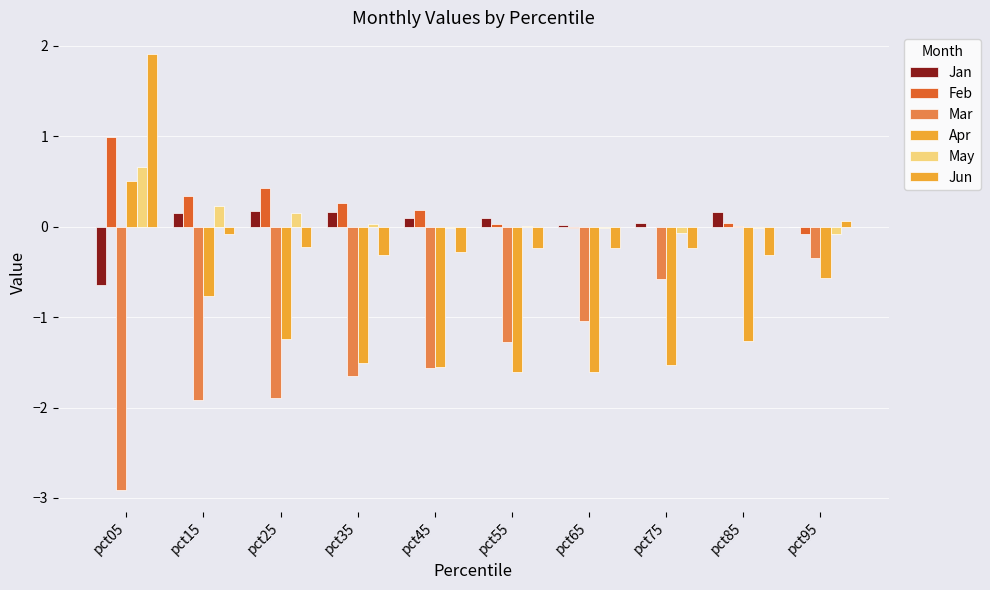

At which category is the sum across all series the highest?

pct05